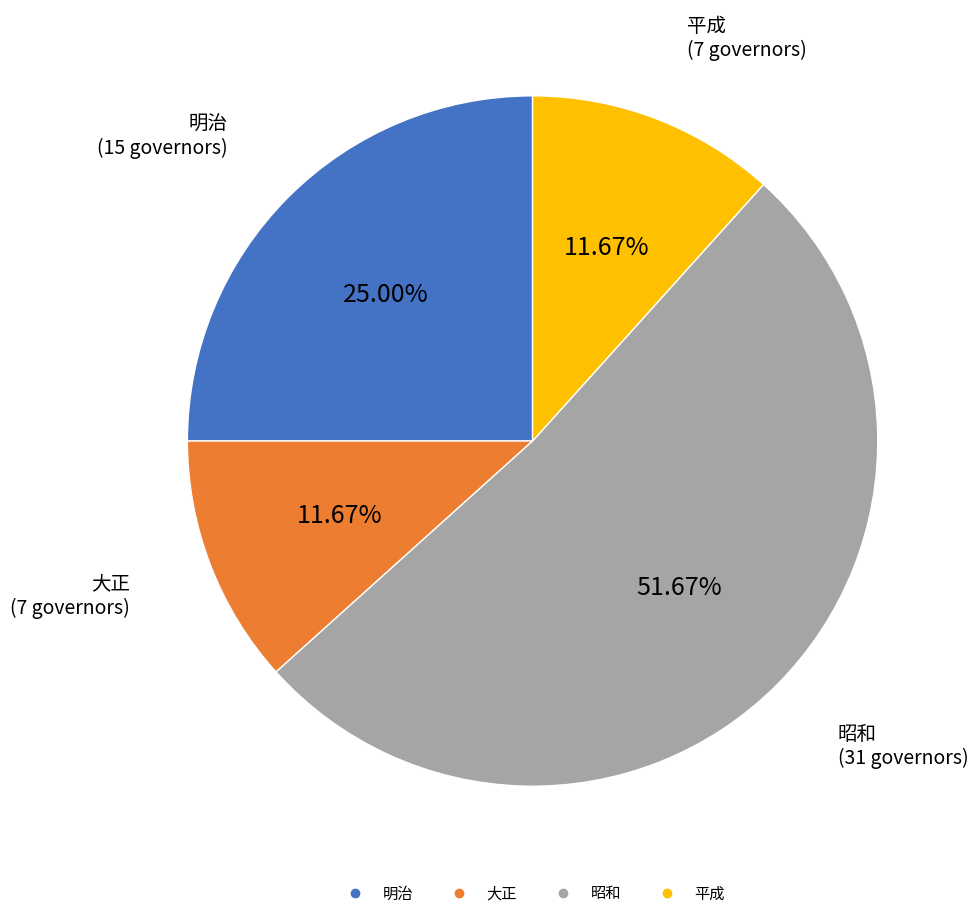

Count the number of slices in the pie.

4